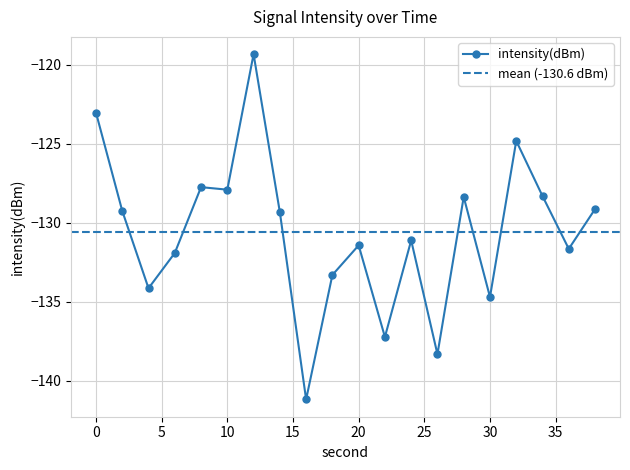

Rank the categories by value from lowest to highest.

16, 26, 22, 30, 4, 18, 6, 36, 20, 24, 14, 2, 38, 28, 34, 10, 8, 32, 0, 12